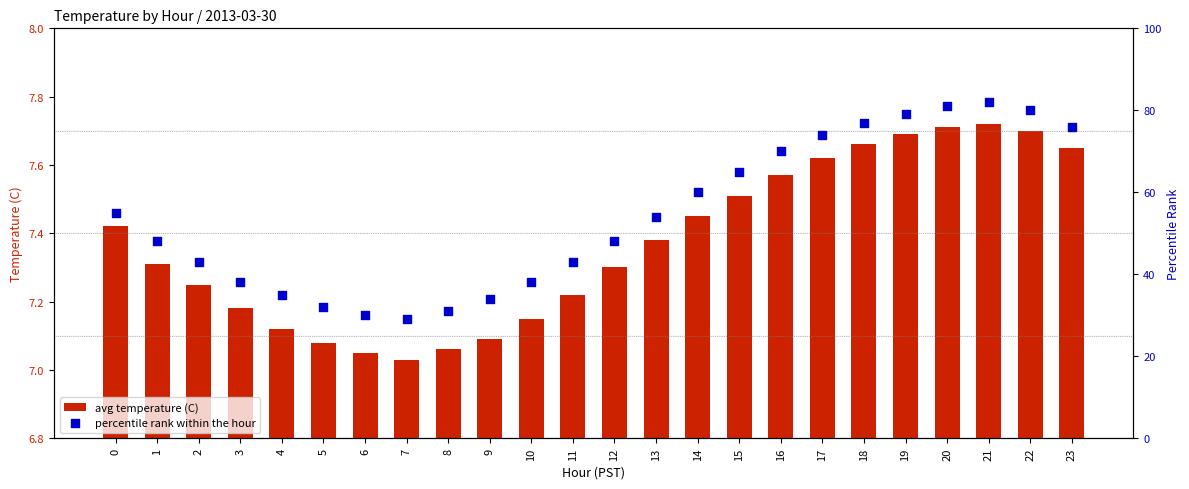

At which category is the sum across all series the highest?

21